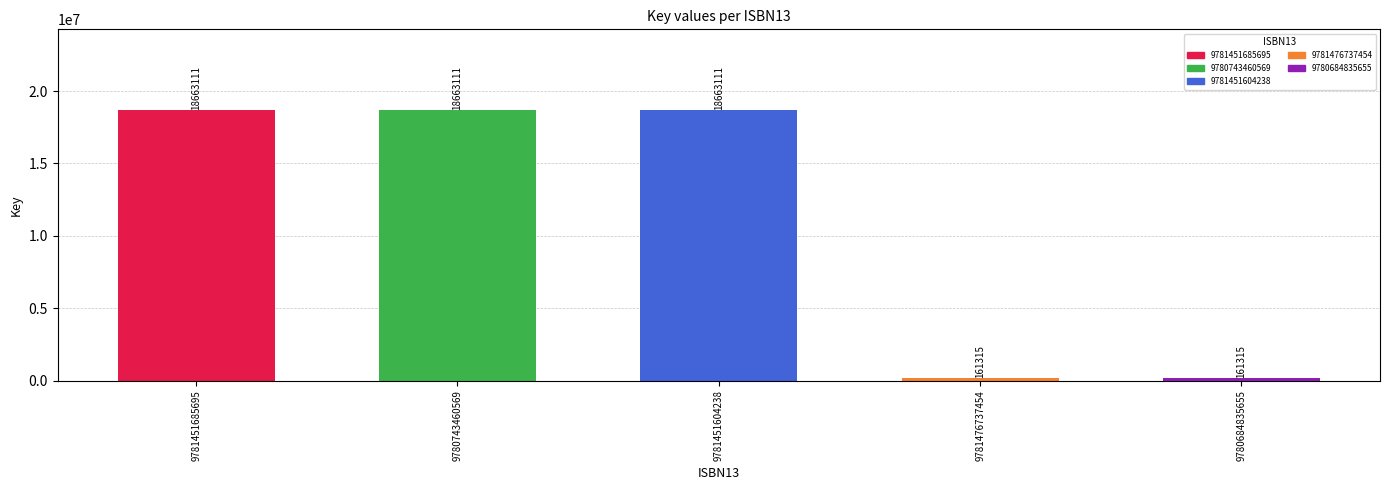

What is the value of the 1st bar from the left?

18663111